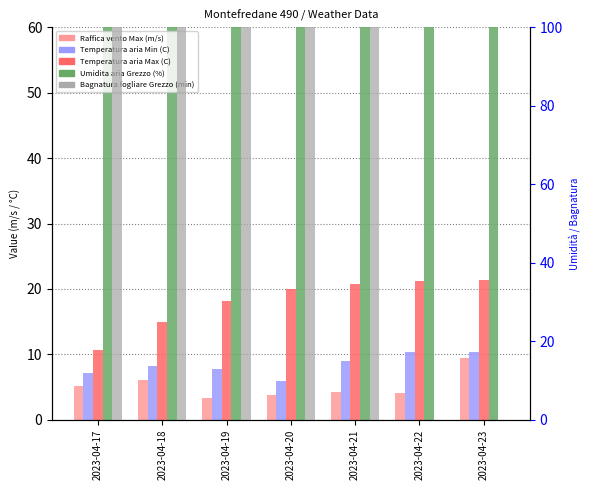

What is the difference between the second highest and second lowest values in the Raffica vento Max (m/s) series?

2.3